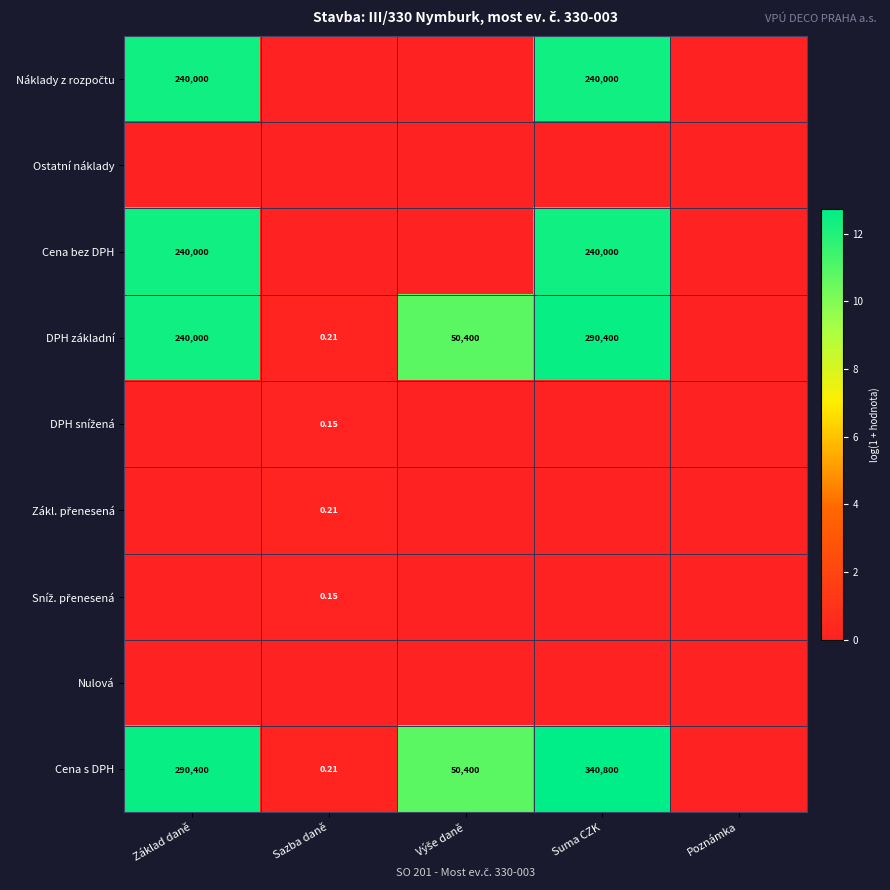

At Suma CZK, list the series in order from largest to smallest.

Cena s DPH, DPH základní, Náklady z rozpočtu, Cena bez DPH, Ostatní náklady, DPH snížená, Zákl. přenesená, Sníž. přenesená, Nulová